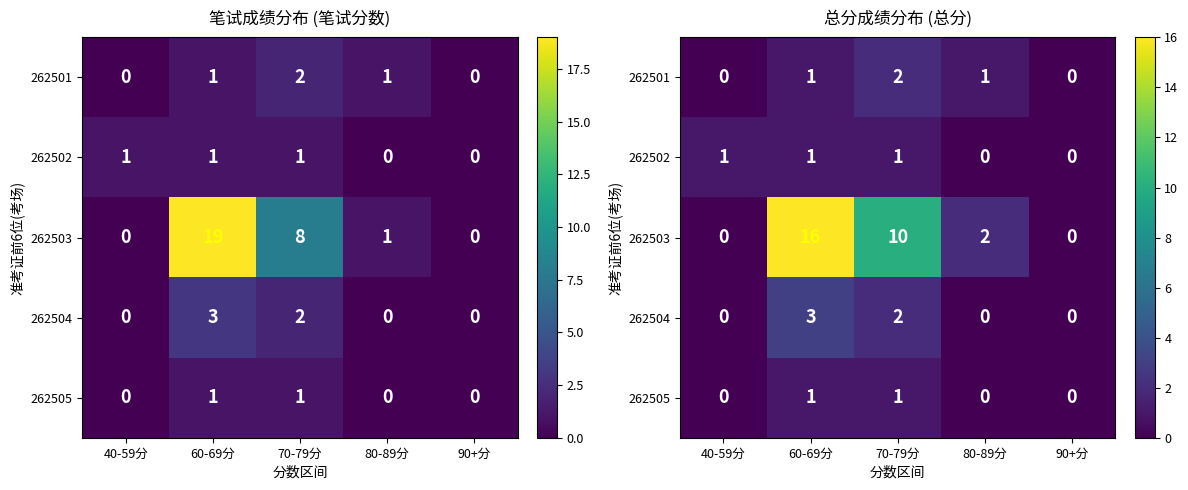

At 70-79分, list the series in order from smallest to largest.

262502, 262505, 262501, 262504, 262503